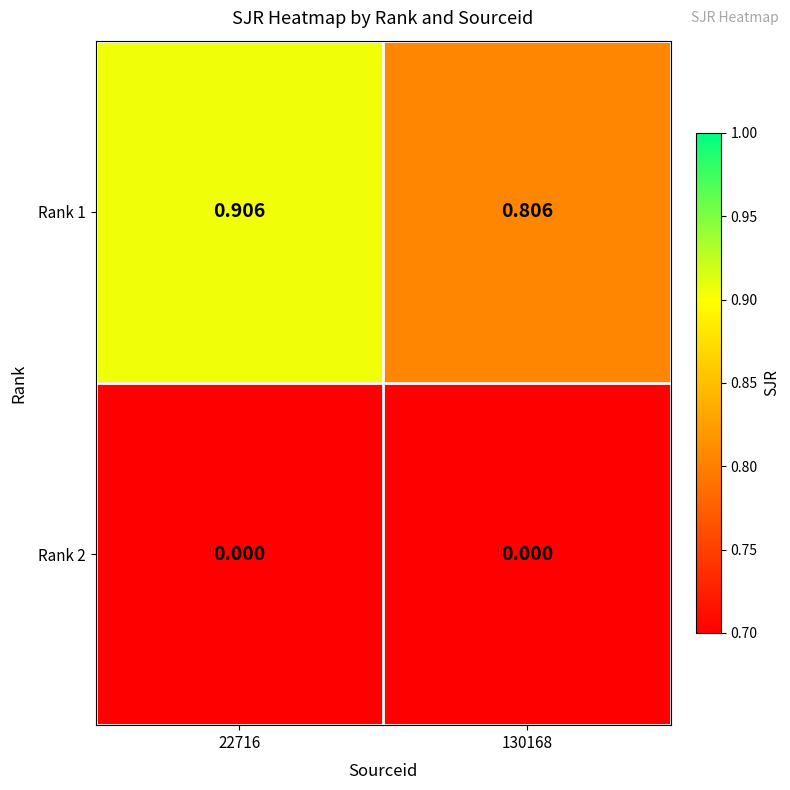

Is the value of Rank 2 at 130168 greater than the value of Rank 1 at 22716?

No